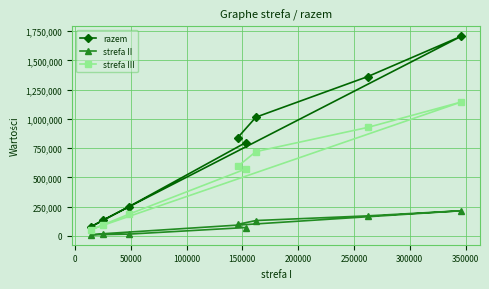

List the series in order of their peak value, lowest first.

strefa II, strefa III, razem